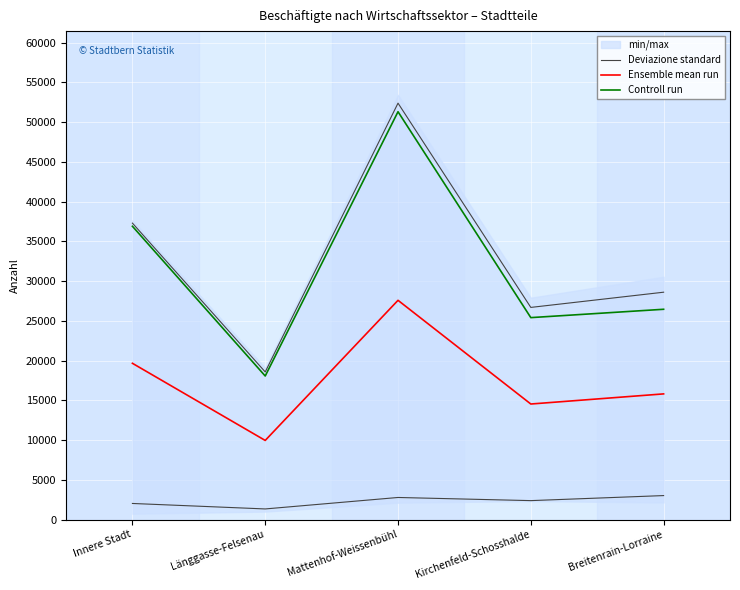

True or false: Deviazione standard and Controll run intersect in this chart.

False